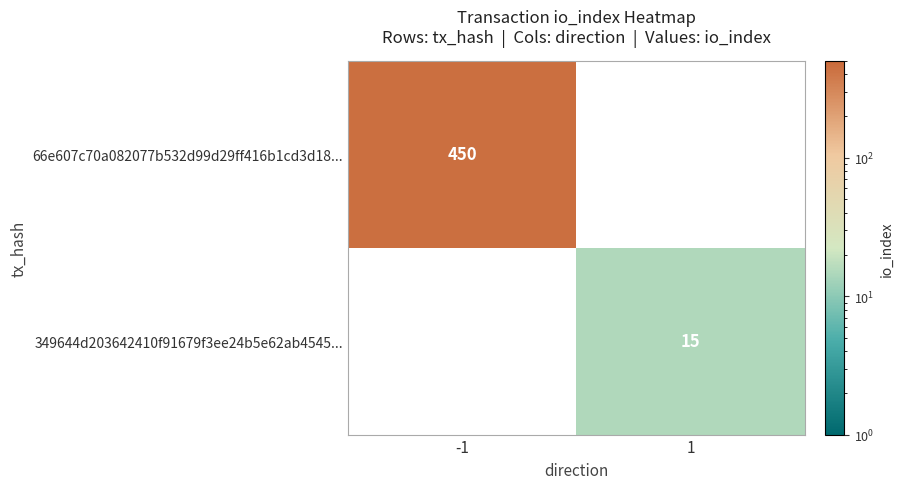

True or false: 349644d203642410f91679f3ee24b5e62ab4545... has a value of 23 at 1.

False